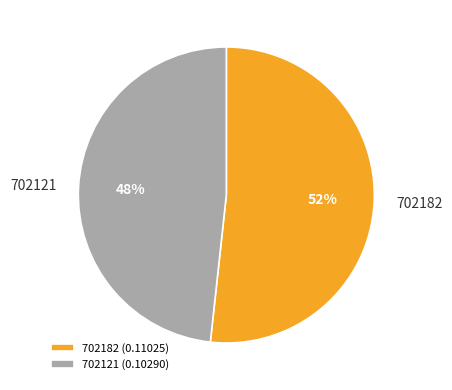

Count the number of slices in the pie.

2